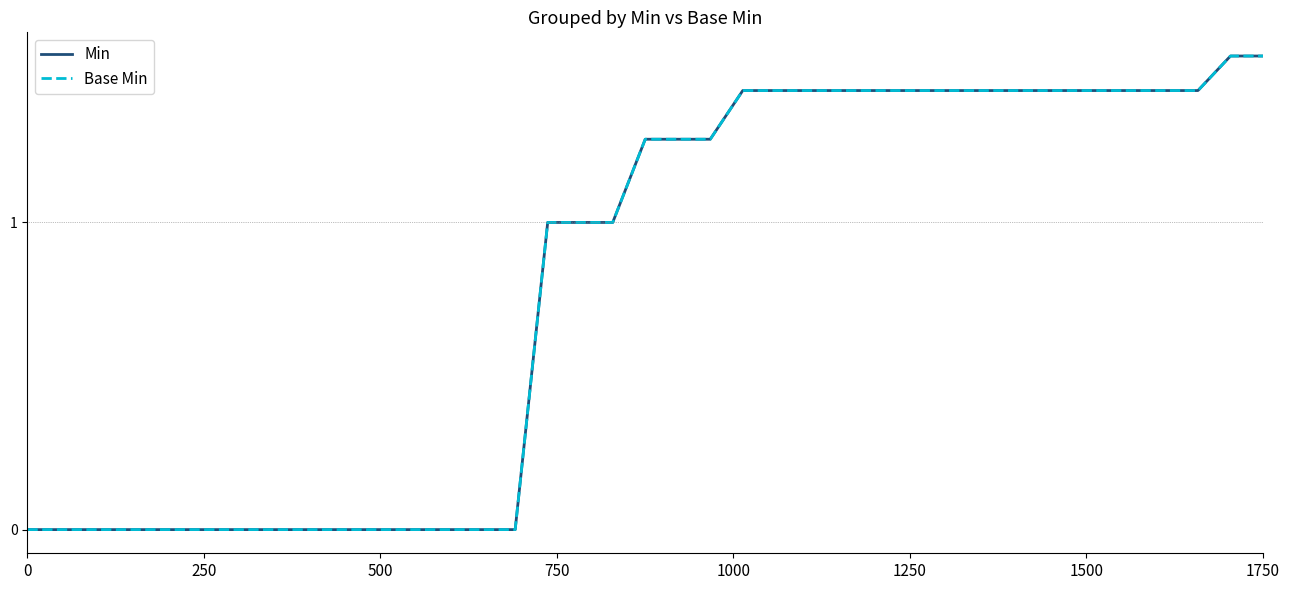

True or false: Min and Base Min cross at least once.

False